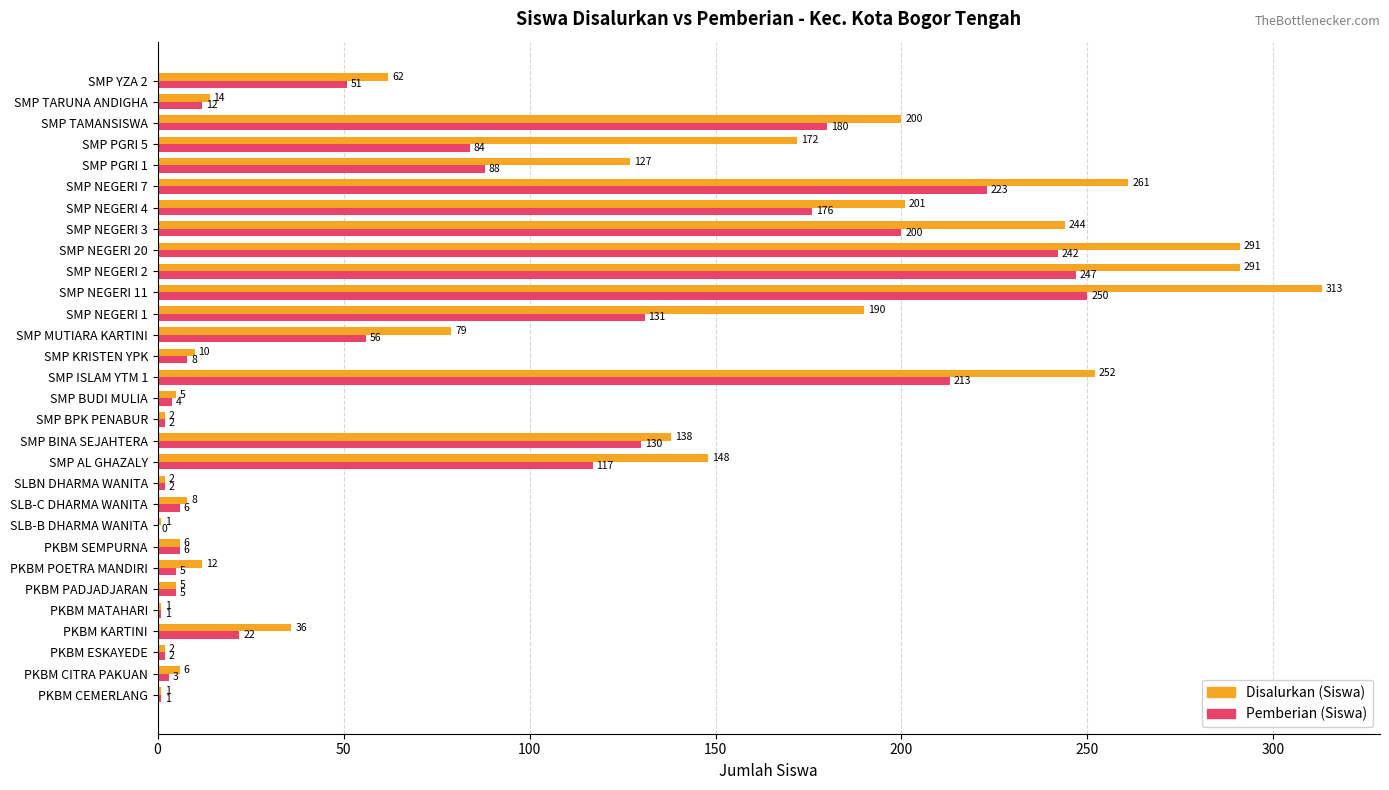

True or false: Disalurkan (Siswa) has a value of 201 at SMP NEGERI 4.

True